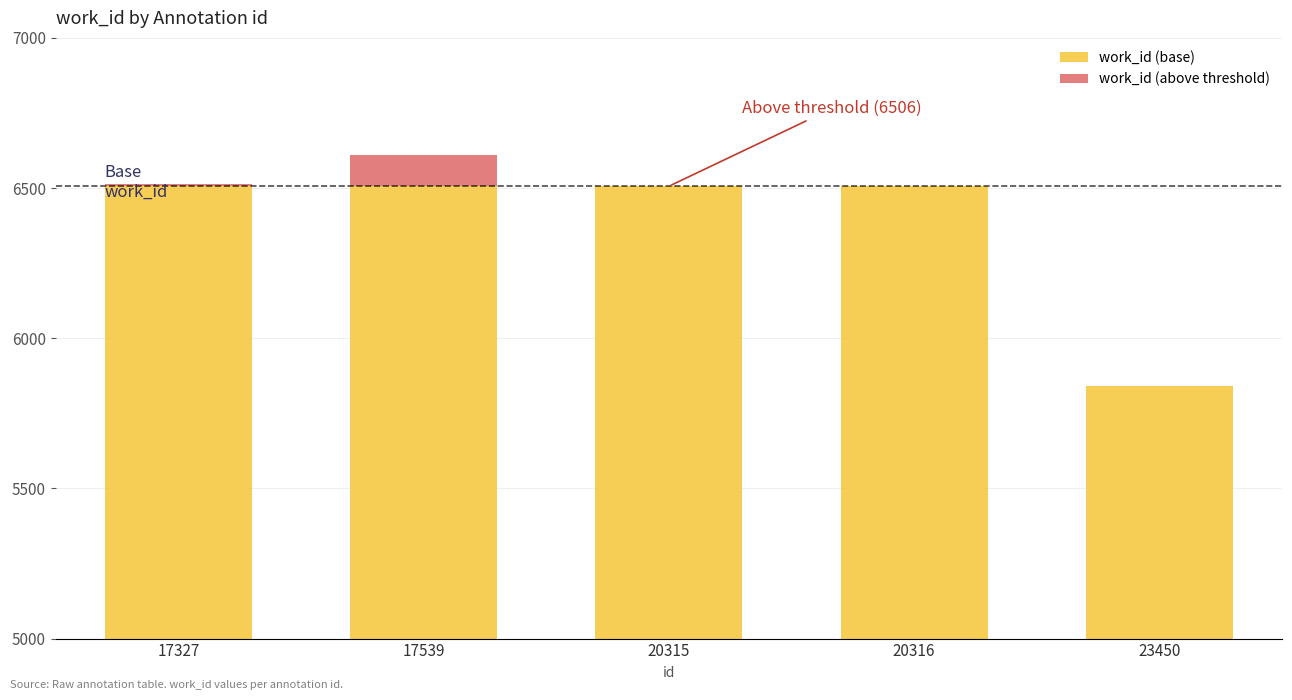

Is it true that work_id (base) equals 3387 at 17539?

False